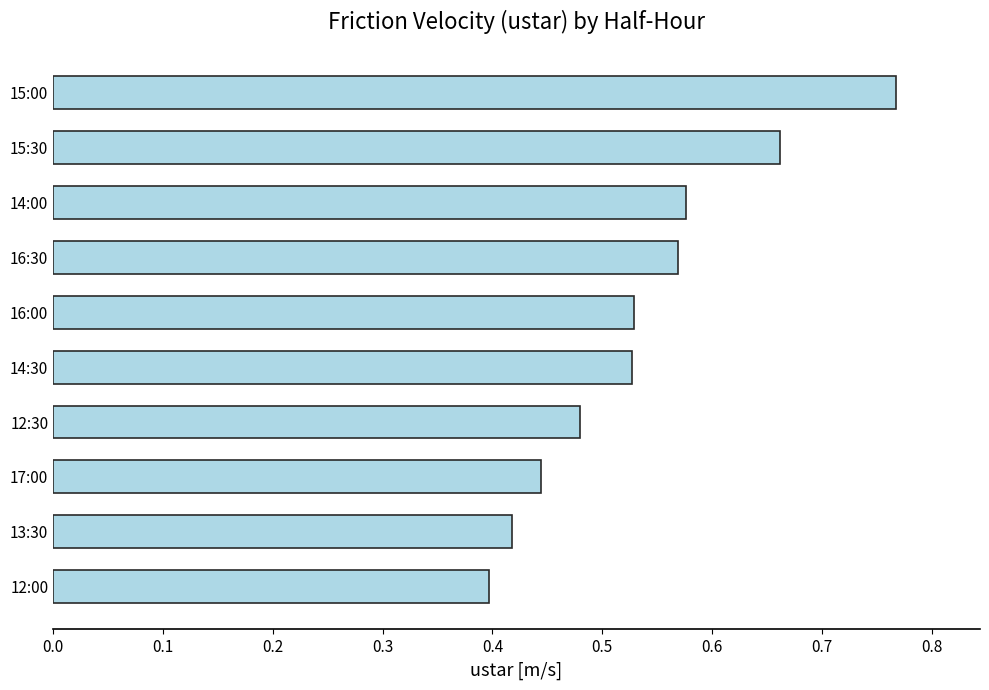

True or false: the data shows 0.4 at 13:30.

True